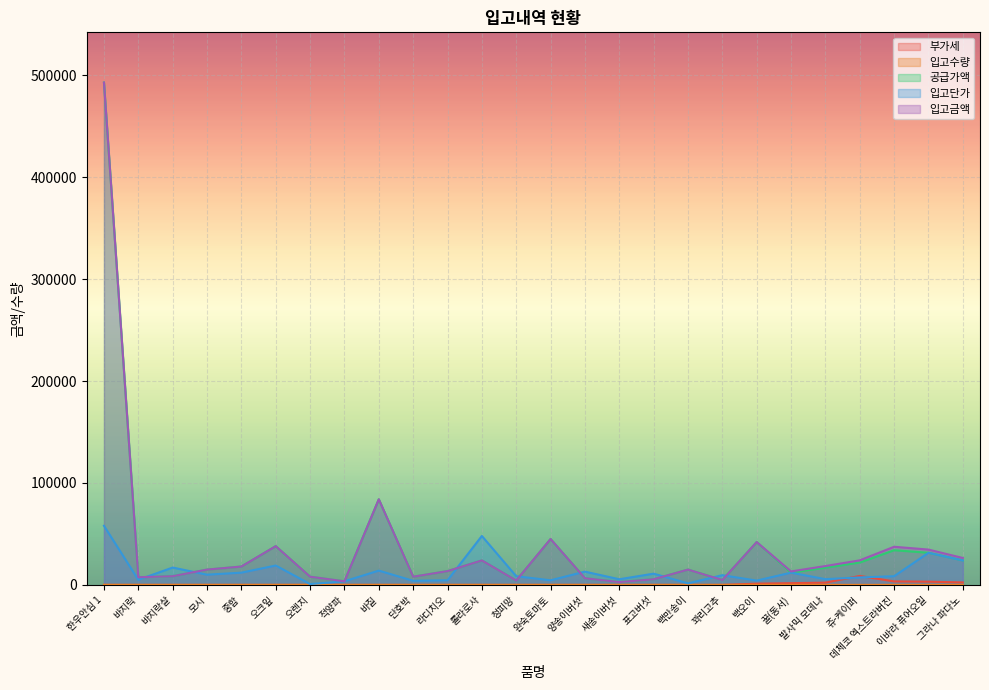

Where do 부가세 and 입고수량 first cross each other?

꽈리고추 and 백오이